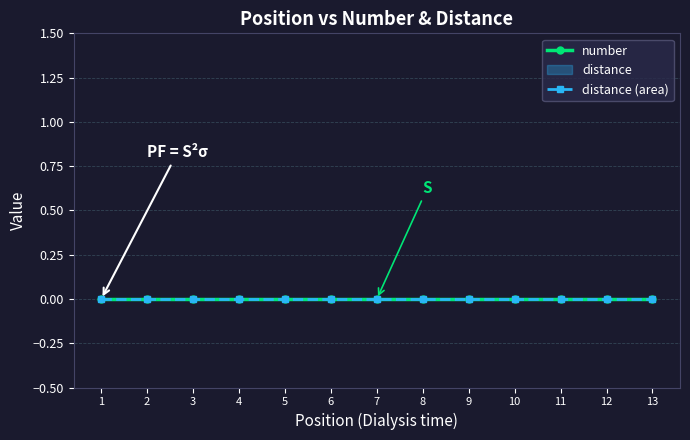

Where is number nearest to the value 0?

1